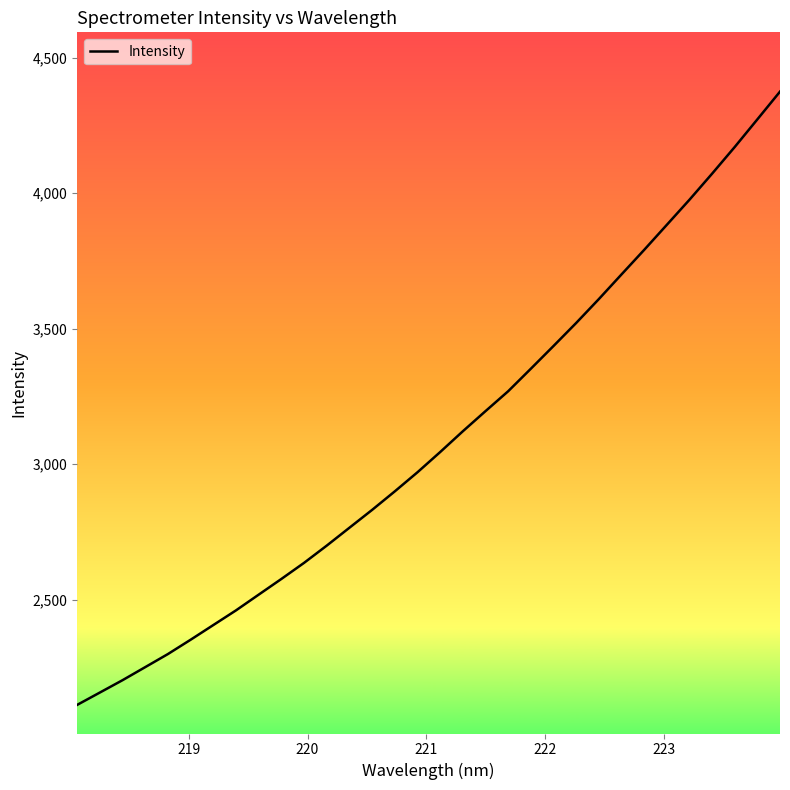

What is the difference between the maximum and second lowest values?

2217.8